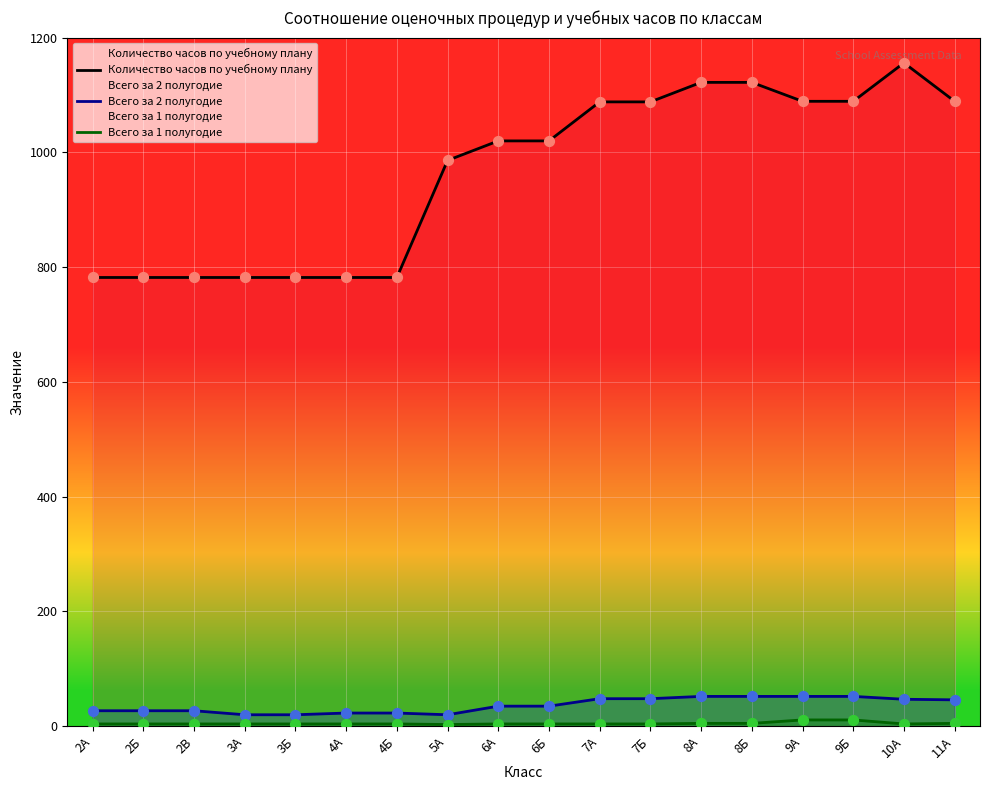

What are all the series names shown in the legend?

Количество часов по учебному плану, Всего за 2 полугодие, Всего за 1 полугодие